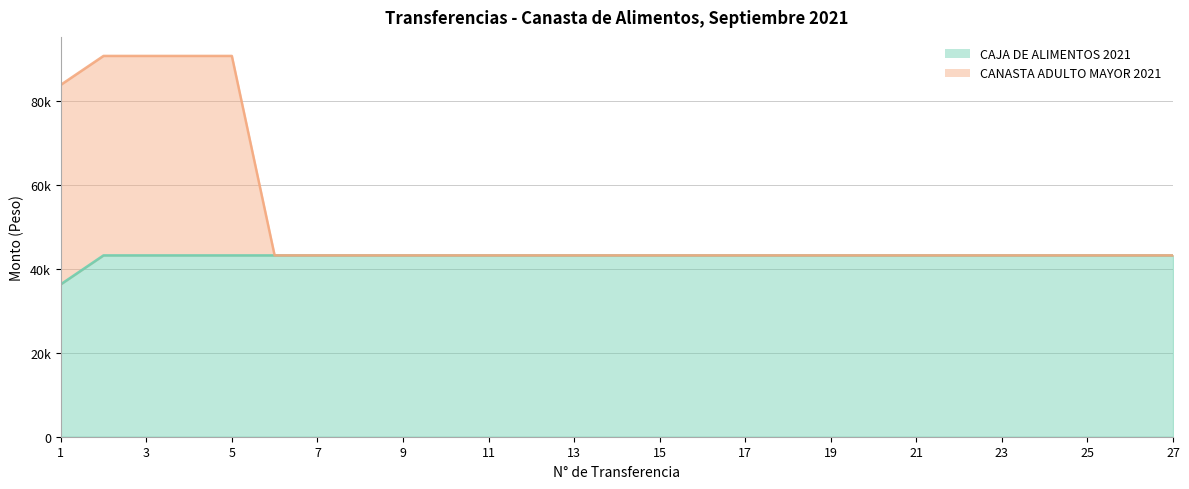

Which has a higher value, 6 or 4?

6